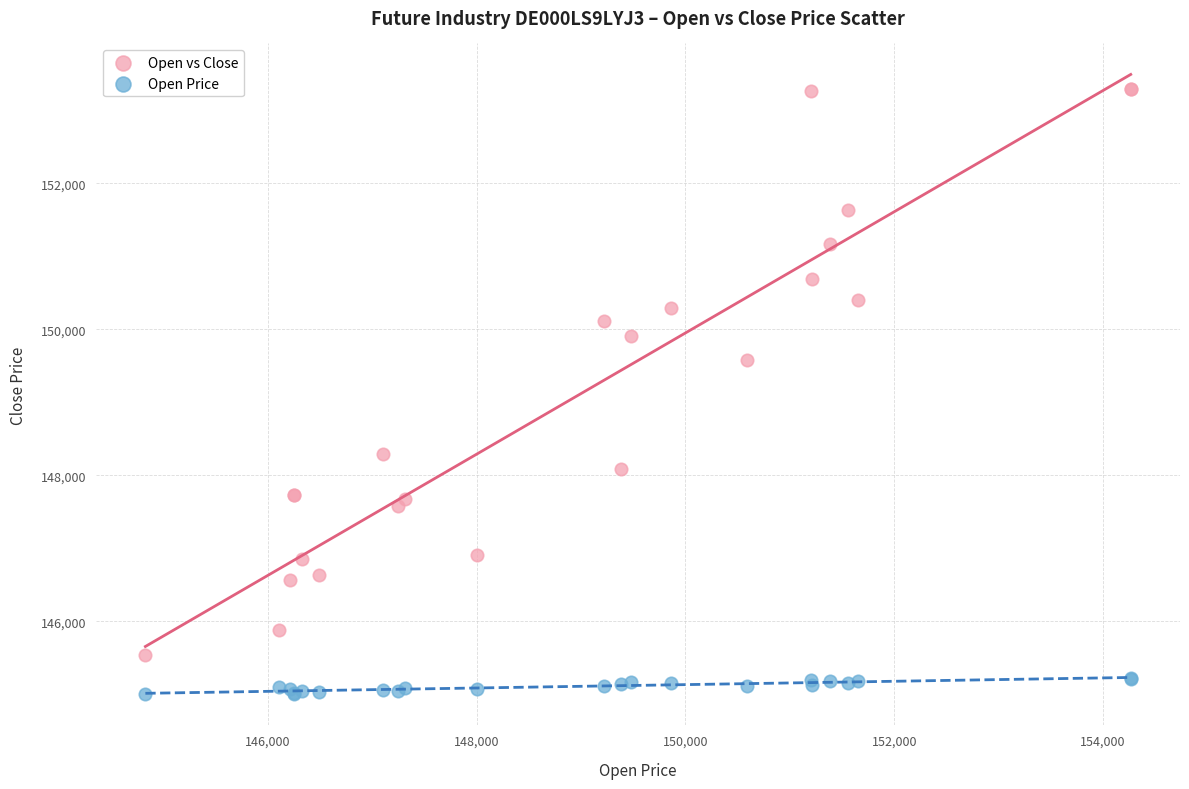

What are all the series names shown in the legend?

Open vs Close, Open Price